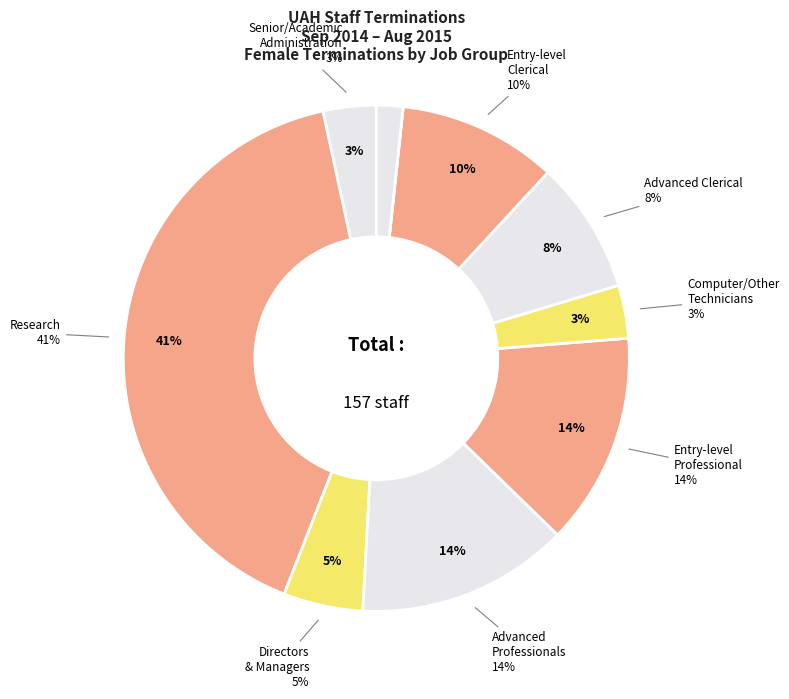

What percentage is the Computer/Other Technicians slice, to the nearest percent?

3%